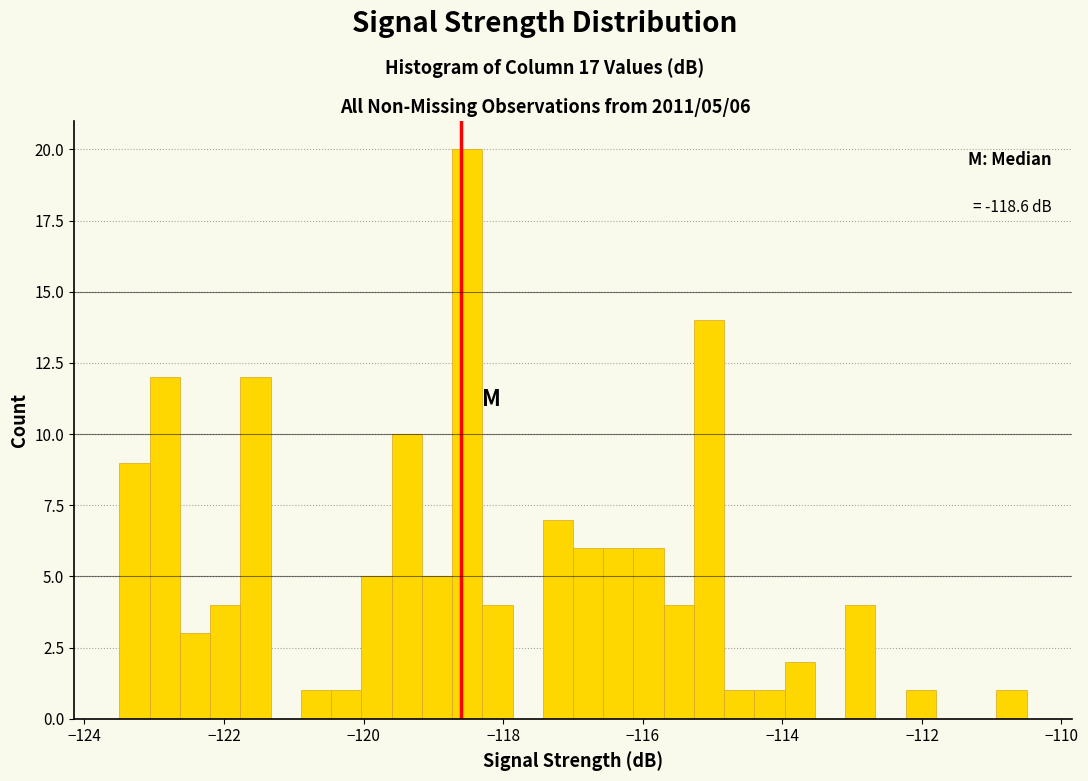

Read against the x-axis, roughly where is the centre of the tallest bar?

-118.6